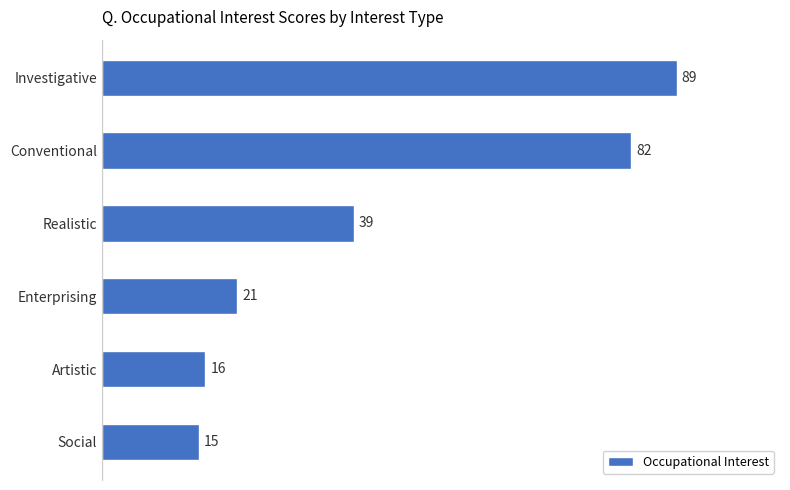

At which category does the chart reach its minimum across all series?

Social